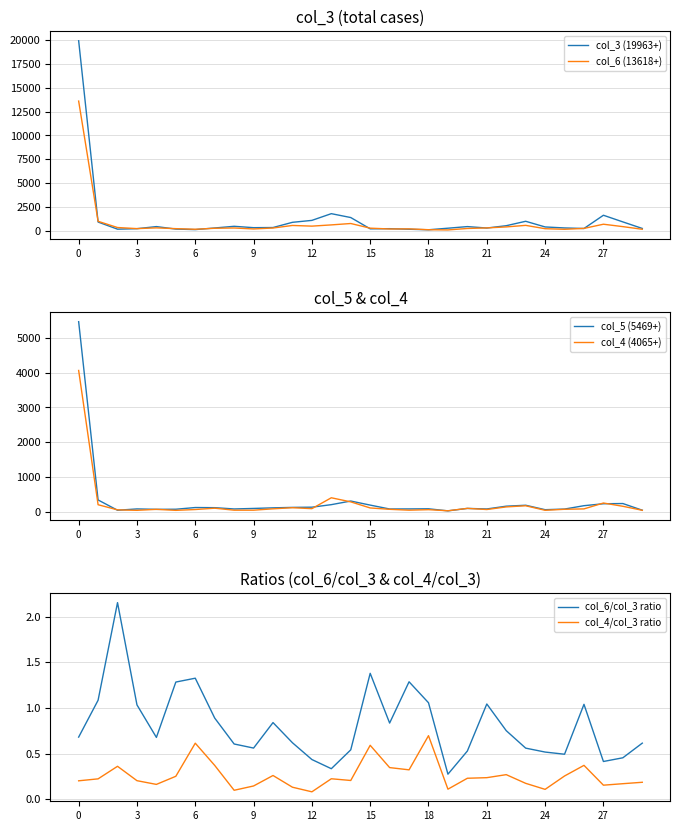

What is the total value across all series at 27?

618.7